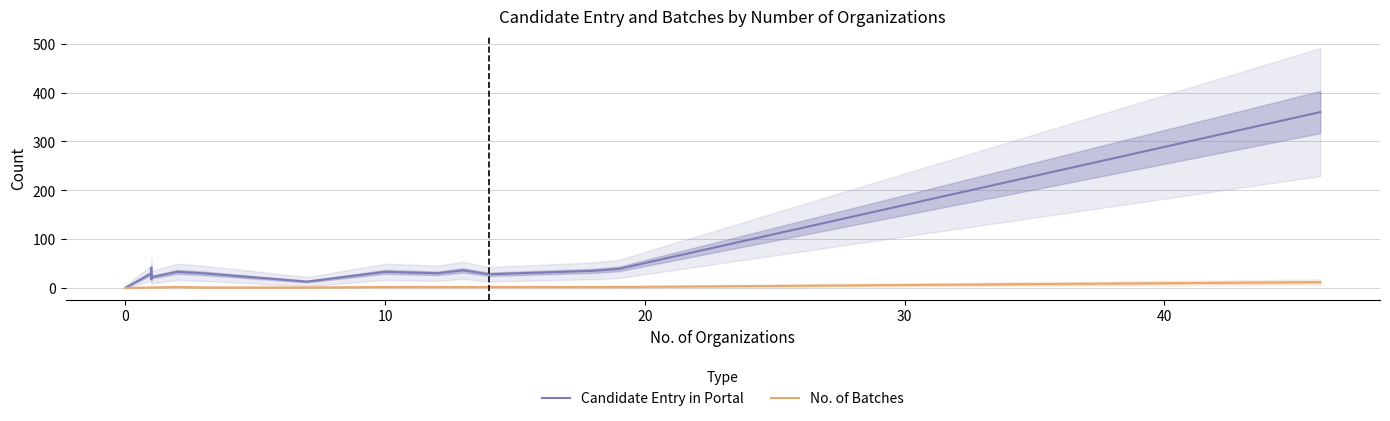

The No. of Batches series shows 2 at 10. True or false?

True